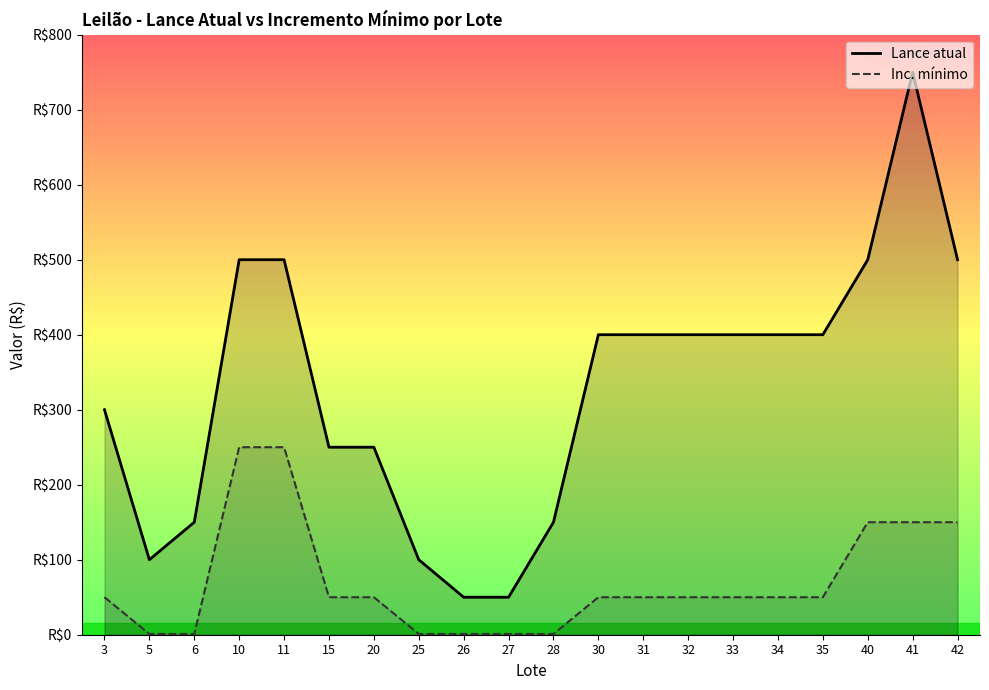

Rank the series by their average value, from highest to lowest.

Lance atual, Inc. mínimo